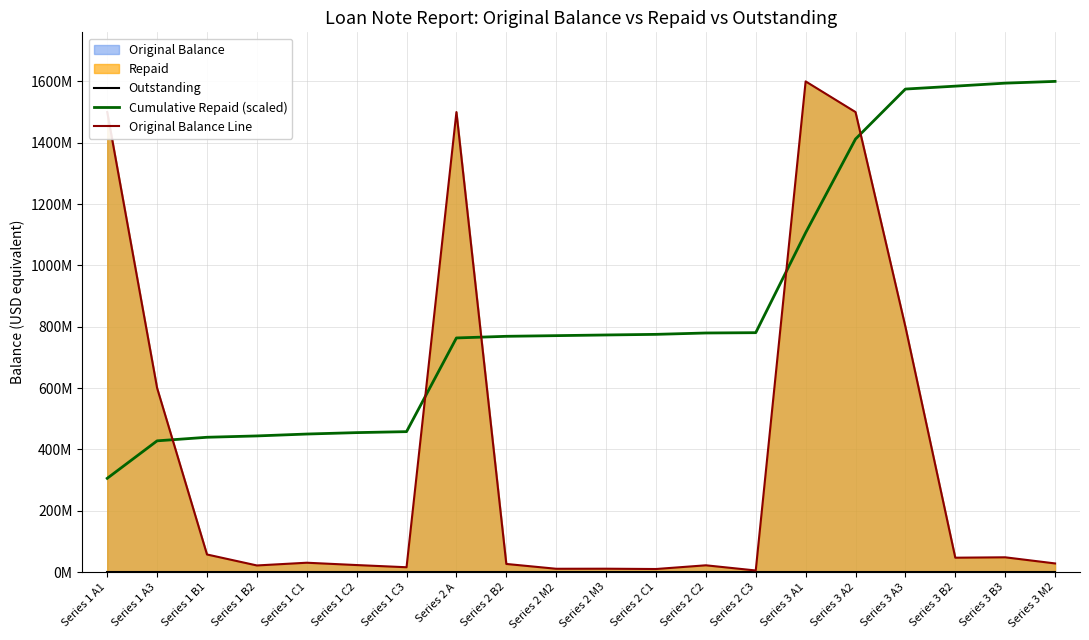

At which label does Cumulative Repaid (scaled) first exceed 773048814?

Series 2 M3